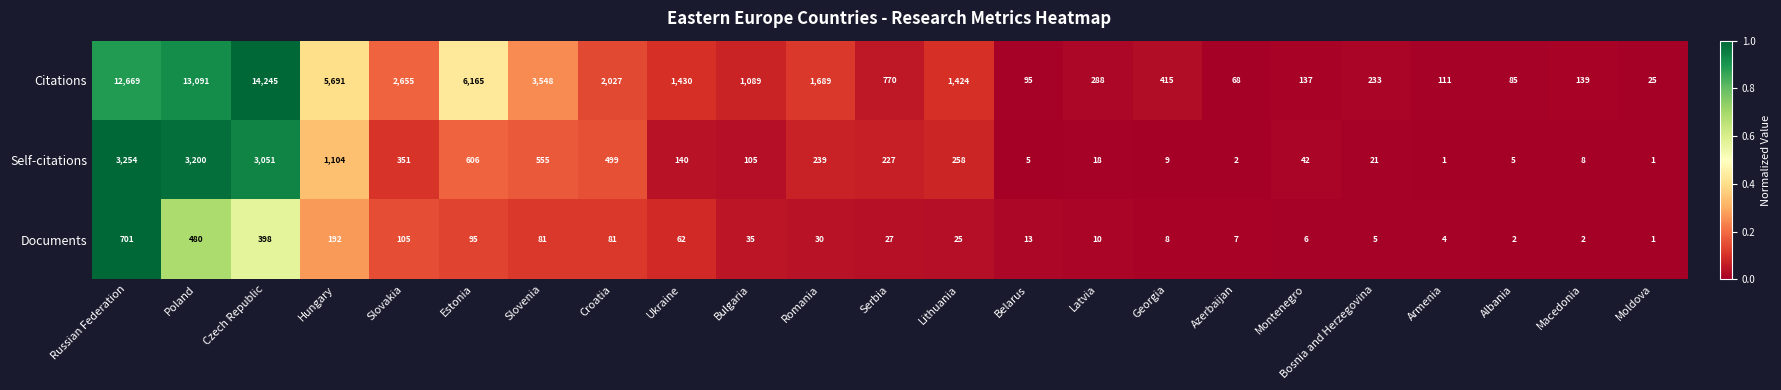

Which series has the largest total across all categories?

Citations